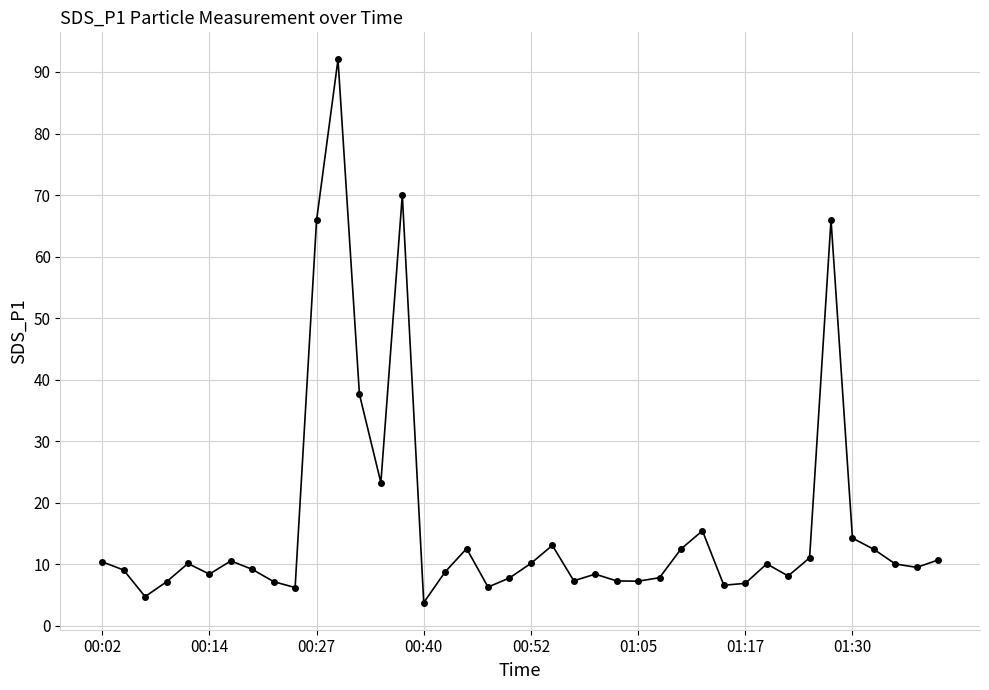

What is the smallest value displayed?

3.8